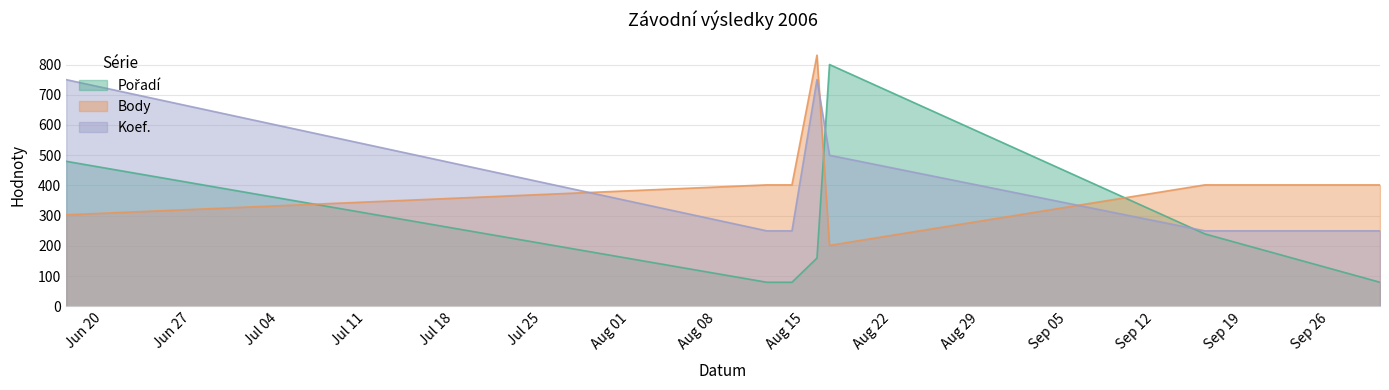

How many Body values are between 303 and 402?

5